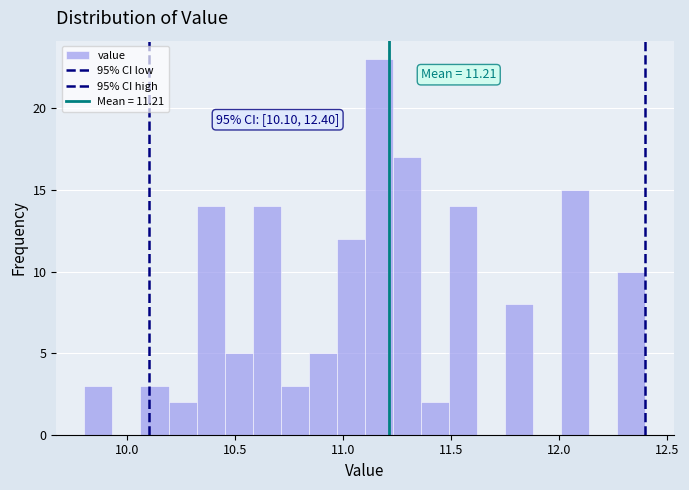

Around what value on the x-axis is the tallest bar? Give the approximate position of its centre, as read against the axis.

11.15